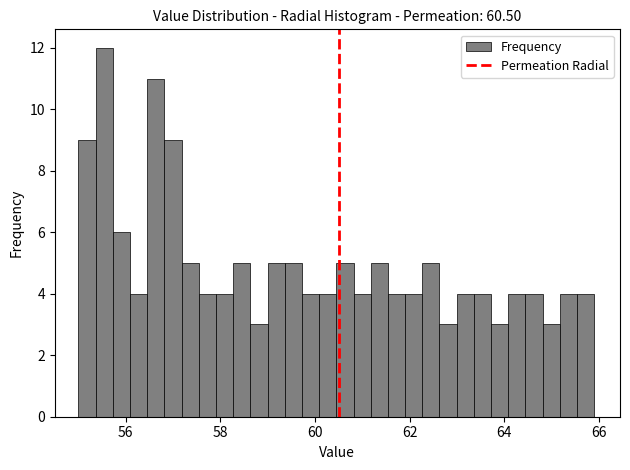

Read against the x-axis, roughly where is the centre of the tallest bar?

55.6